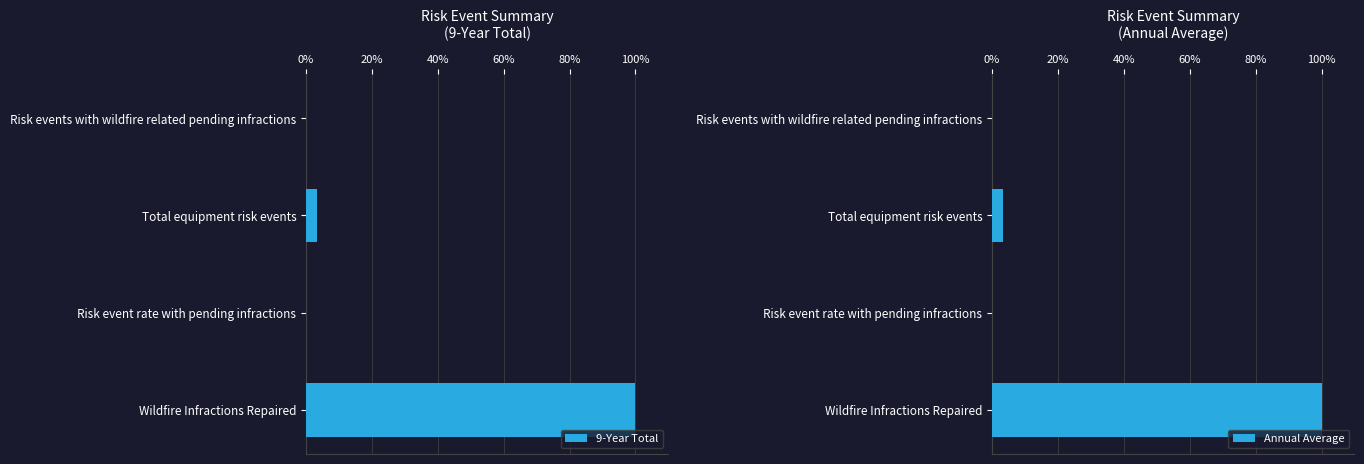

How many values in the 9-Year Total series exceed 3?

2